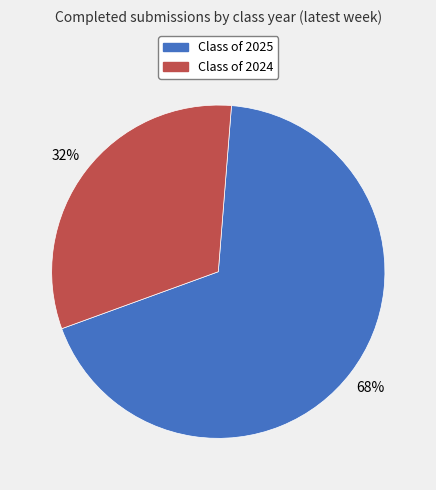

To the nearest percent, what is the difference between the largest and smallest slice percentages?

36%